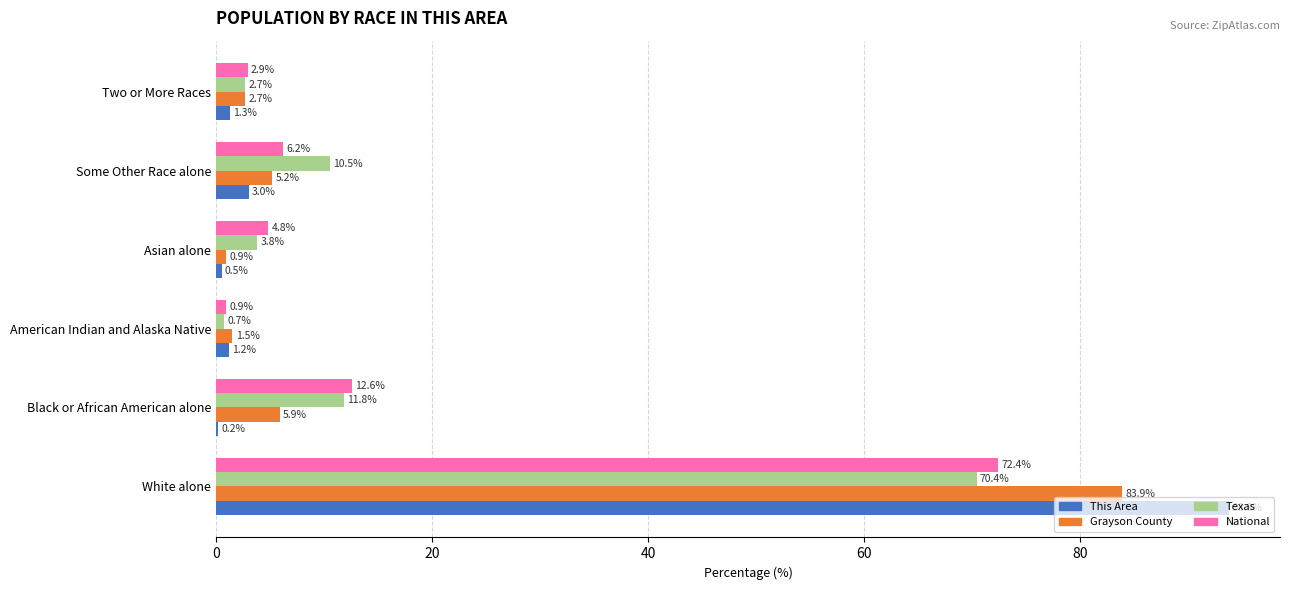

At which label is Grayson County closest to 42?

Black or African American alone